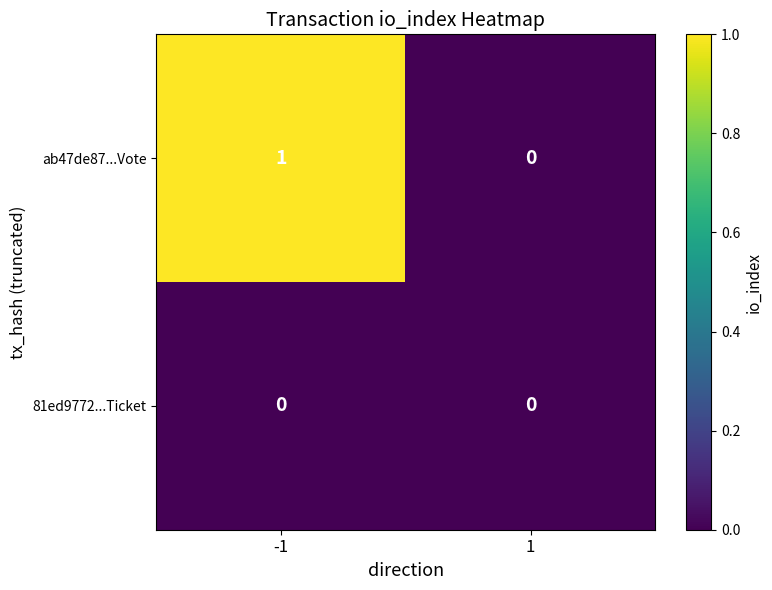

Between -1 and 1, which series saw the biggest shift?

ab47de87...Vote